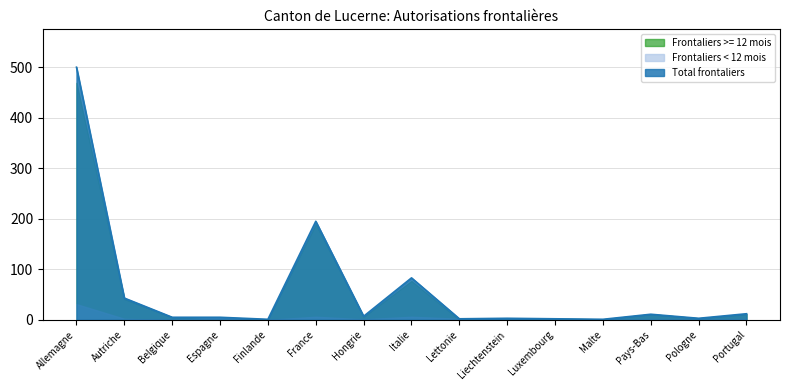

How many interior local peaks does the Total frontaliers series have?

4